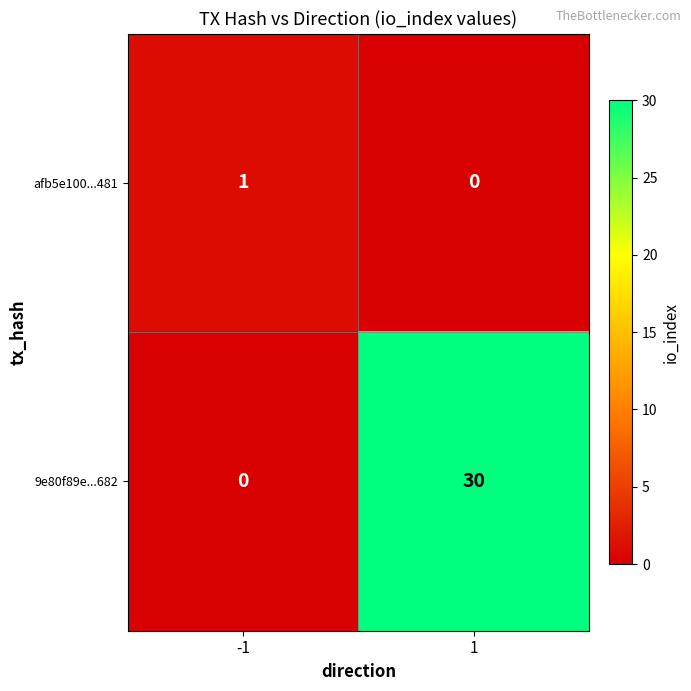

Is it true that 9e80f89e...682 equals 21 at -1?

False